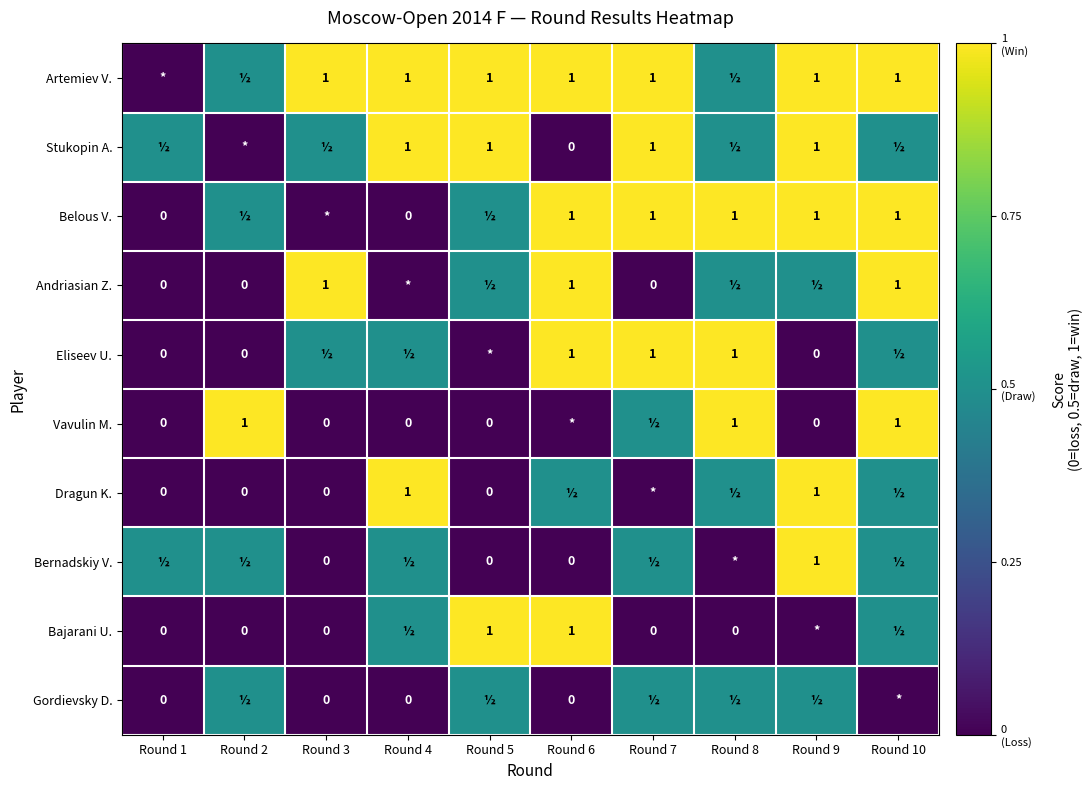

What is the difference between the Andriasian Z. values at Round 1 and Round 3?

1.0